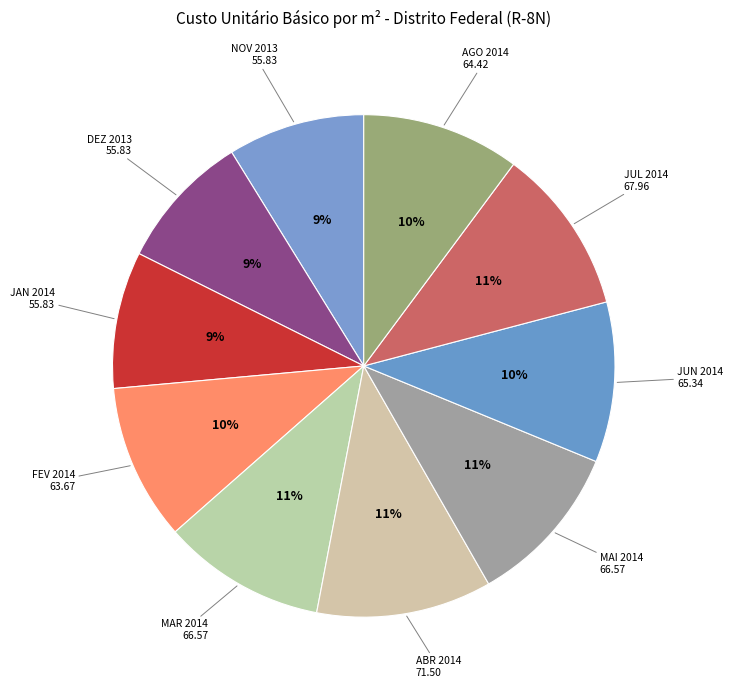

Which slice is the largest?

ABR 2014